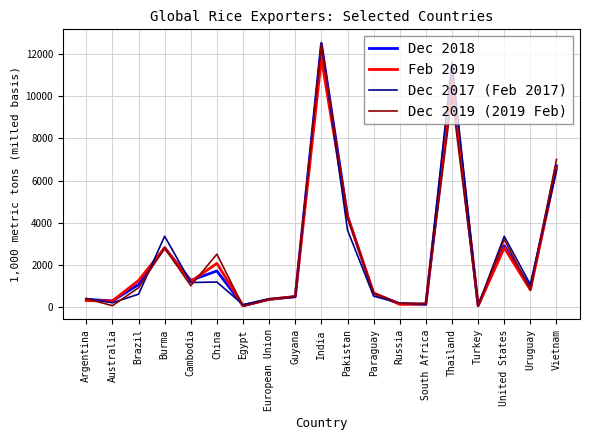

At which label does Dec 2019 (2019 Feb) first exceed 800?

Brazil